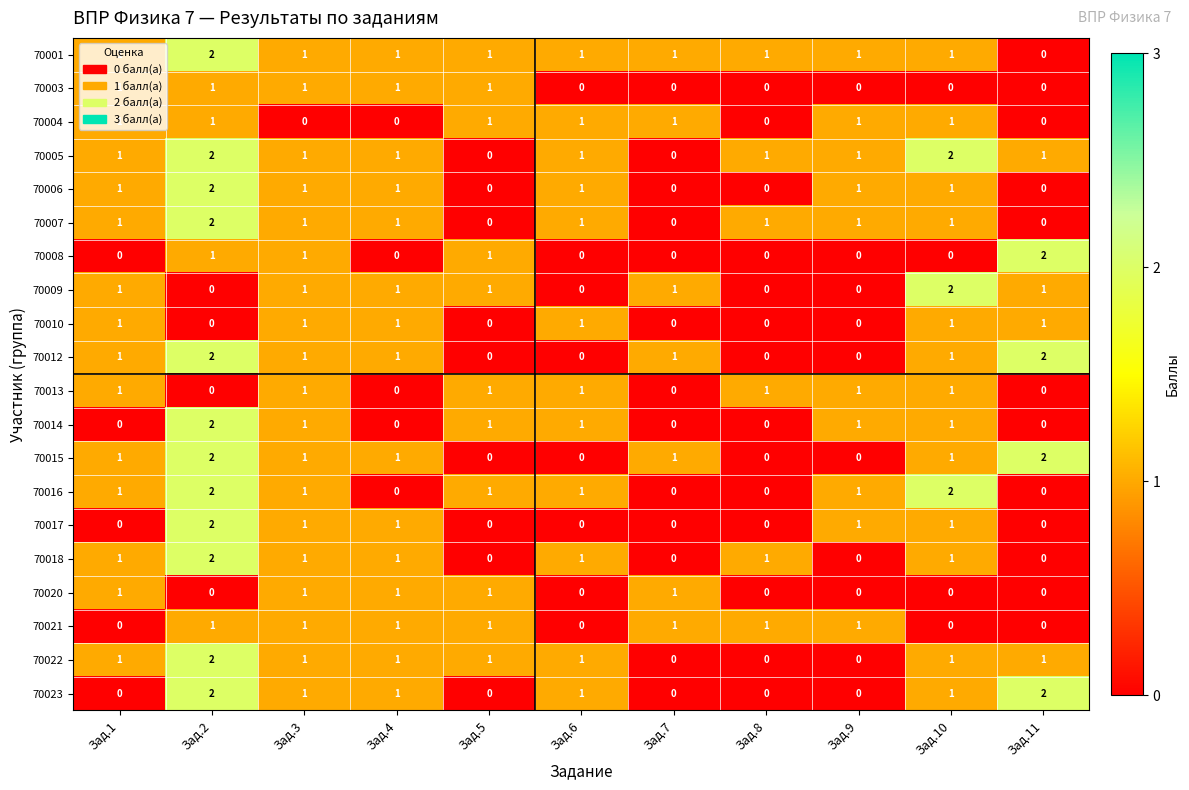

Is it true that 70020 equals 0 at Зад.8?

True